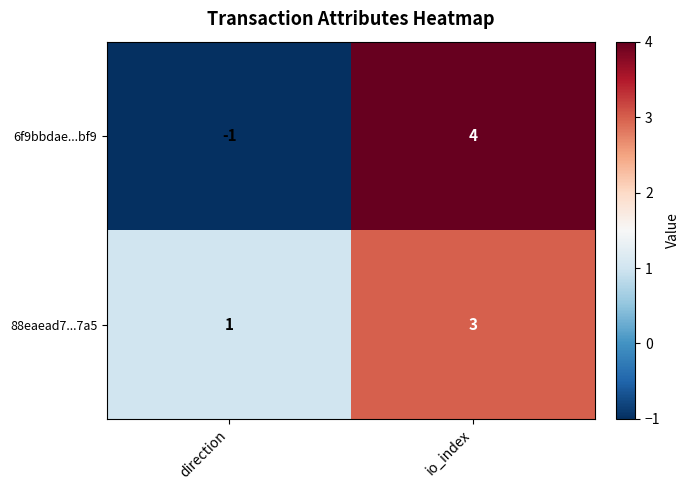

At which category is the sum across all series the highest?

io_index